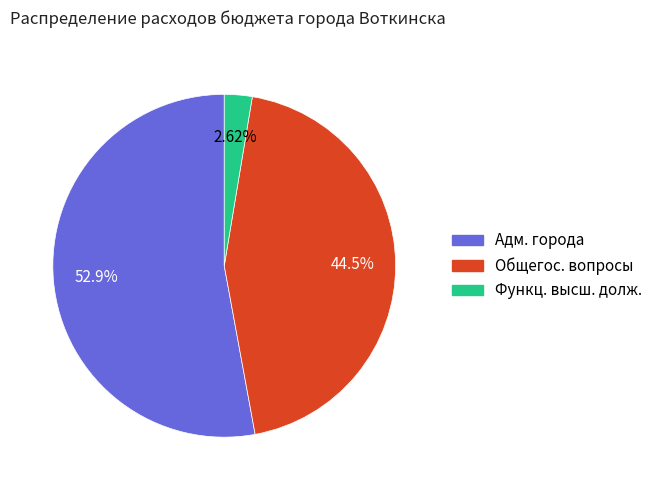

Is there any slice that represents more than half of the pie?

Yes